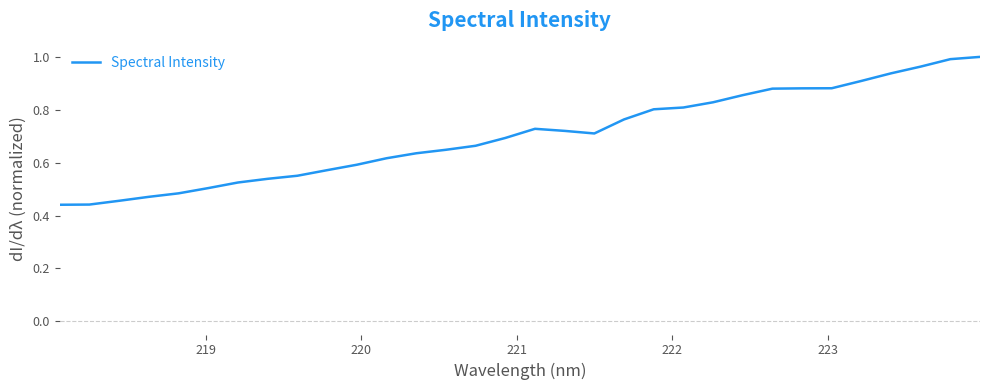

How many lines are shown in the chart?

1